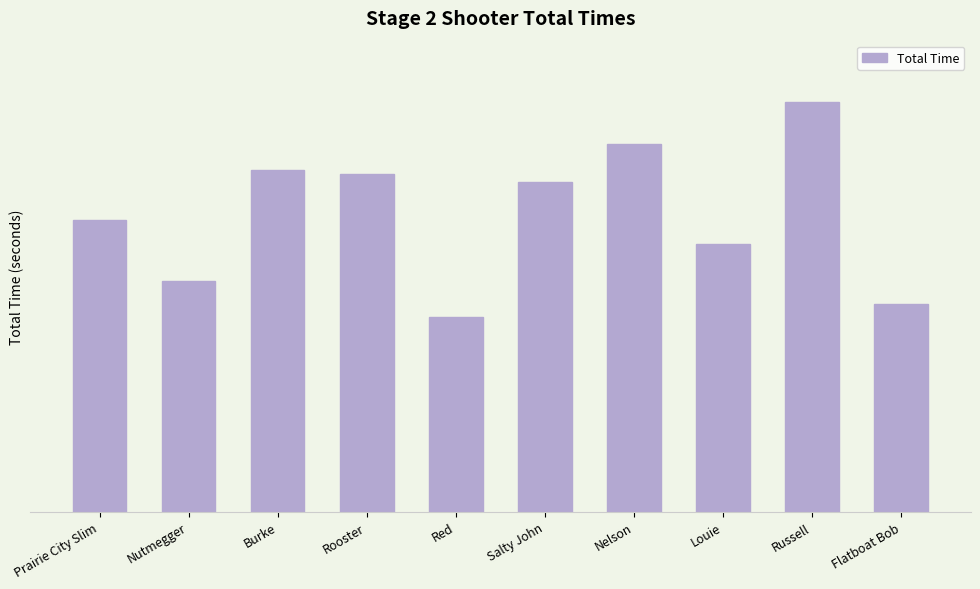

Between Prairie City Slim and Salty John, which is larger?

Salty John